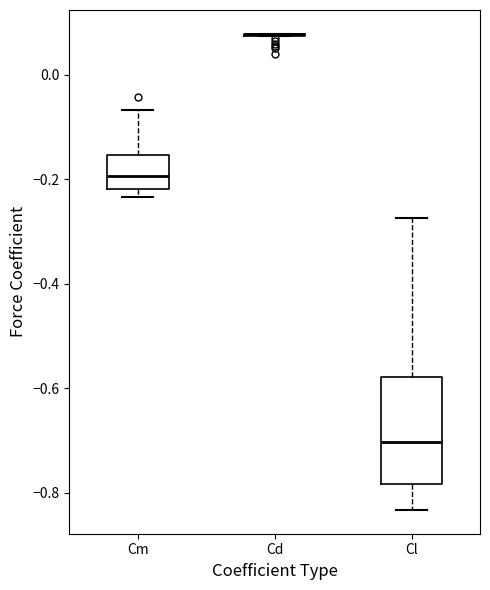

Reading left to right, read every box against the y-axis: the position of its median line, the range the box covers, and the ends of its whiskers. The values are not printed on the chart, so give them approximately, as read against the axis.

Cm: median -0.20, box -0.22 to -0.16, whiskers -0.24 to -0.06
Cd: box collapsed to a line at 0.08, whiskers 0.08 to 0.08
Cl: median -0.70, box -0.78 to -0.58, whiskers -0.84 to -0.28